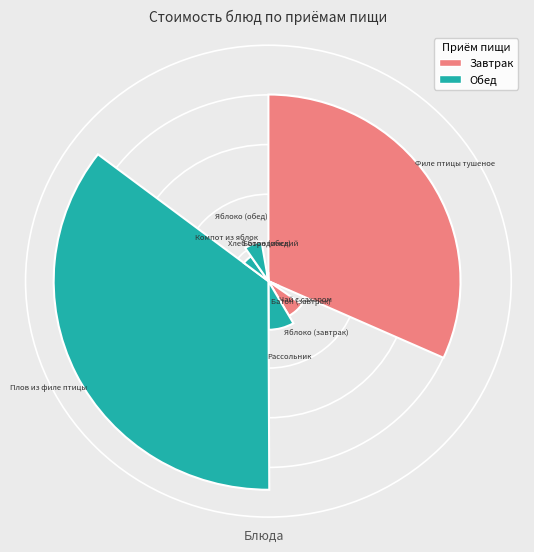

Count the number of slices in the pie.

10